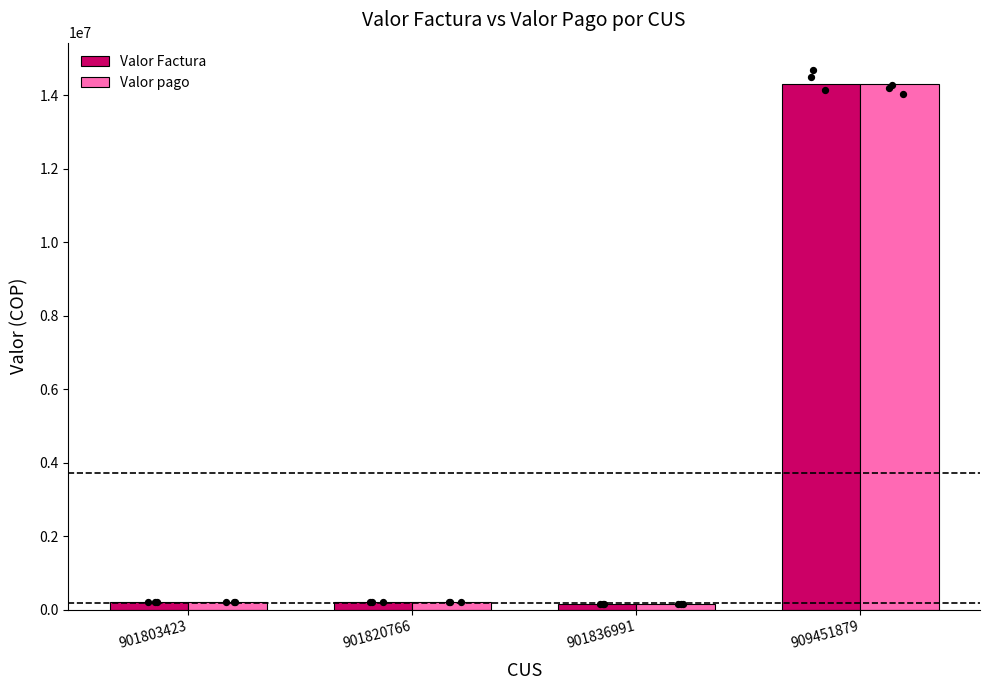

Which series contains the highest Y value?

Valor Factura